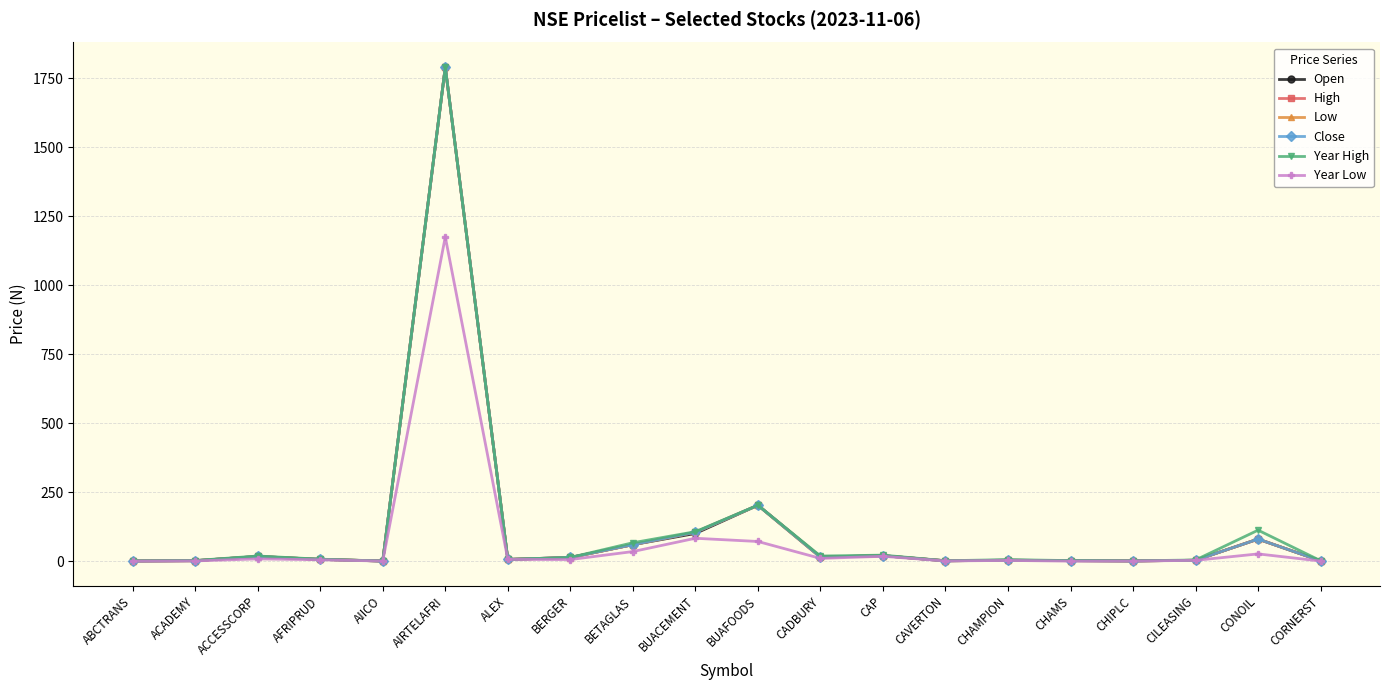

At which category is the sum across all series the highest?

AIRTELAFRI